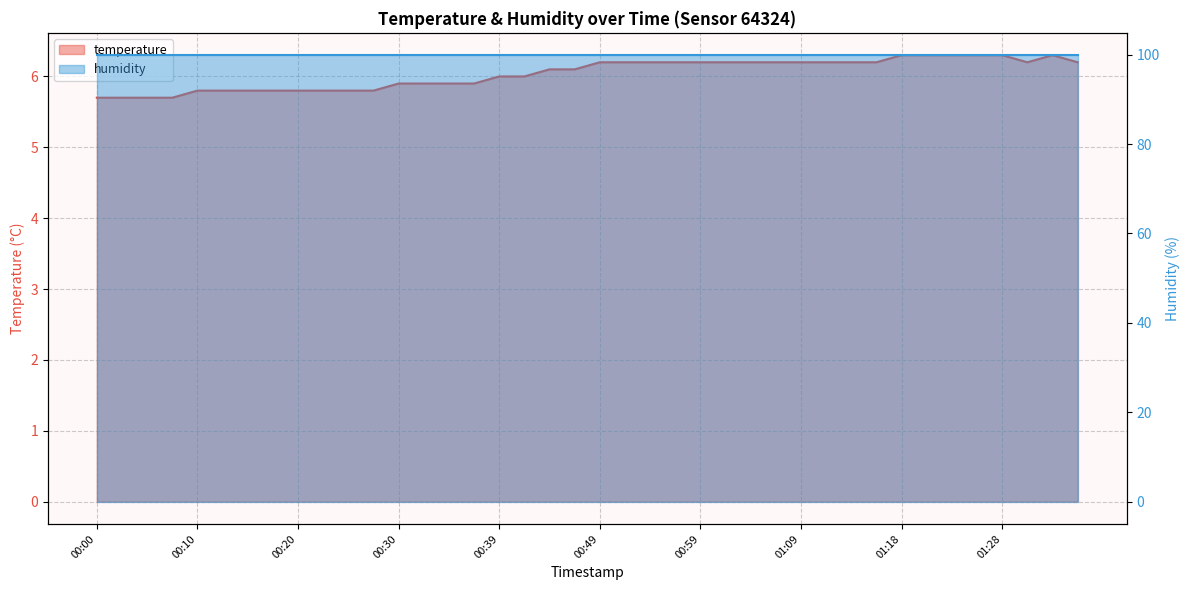

How many values exceed 6?

22